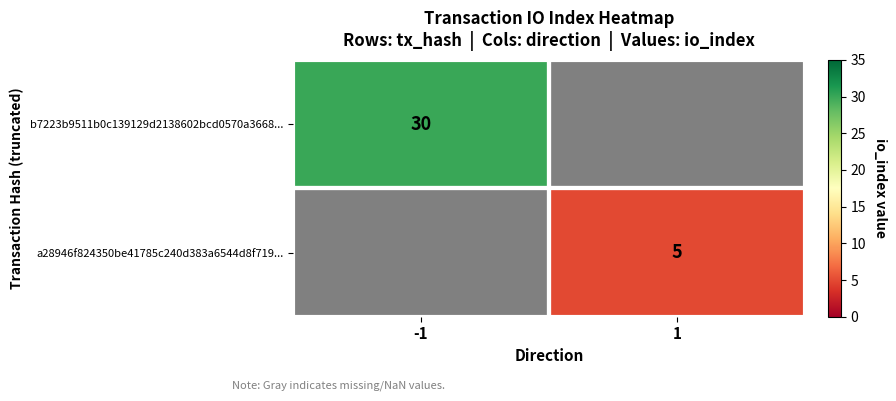

The value of b7223b9511b0c139129d2138602bcd0570a3668... at -1 is 30. True or false?

True